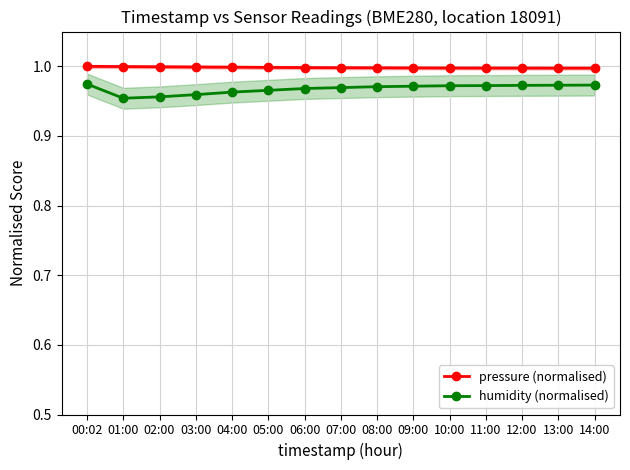

What are all the series names shown in the legend?

pressure (normalised), humidity (normalised)